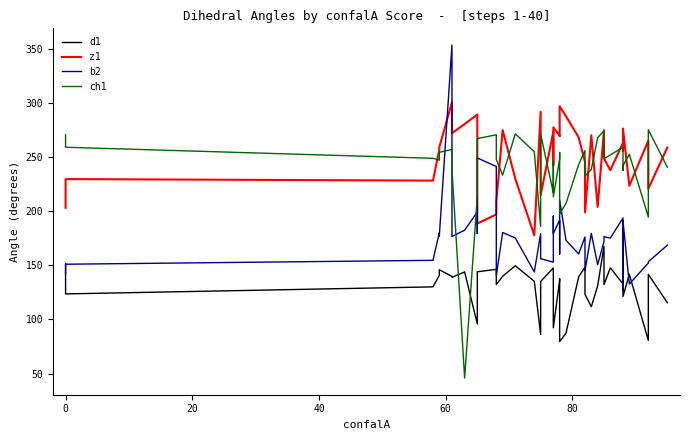

Which series has the largest total across all categories?

z1